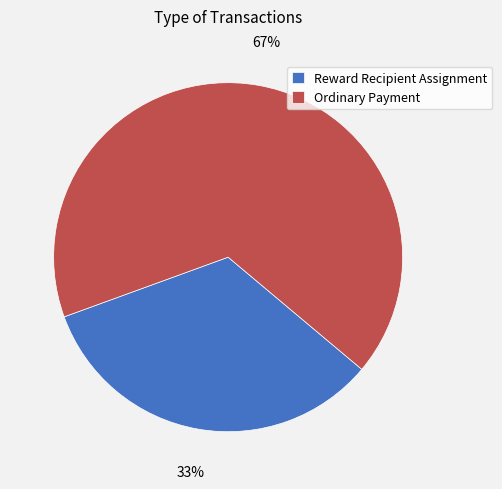

Combined, do Ordinary Payment and Reward Recipient Assignment account for over 50%?

Yes